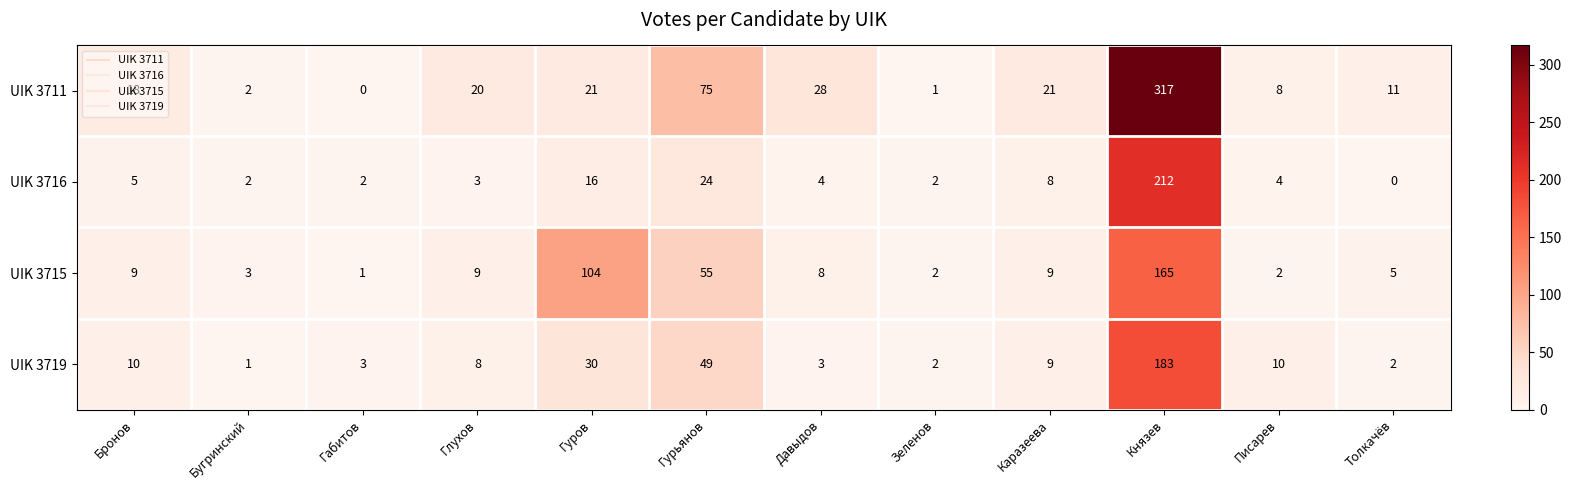

Where does the UIK 3719 series first go above 9?

Бронов